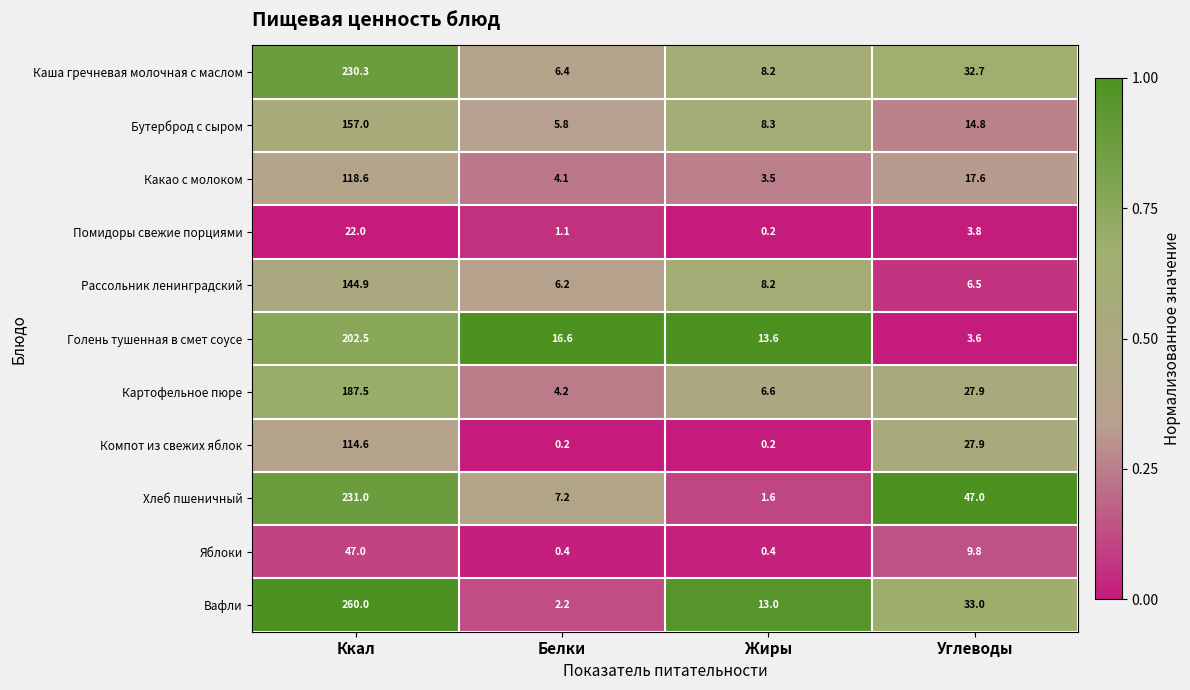

What is the sum of the Каша гречневая молочная с маслом values at Углеводы and Белки?

39.1